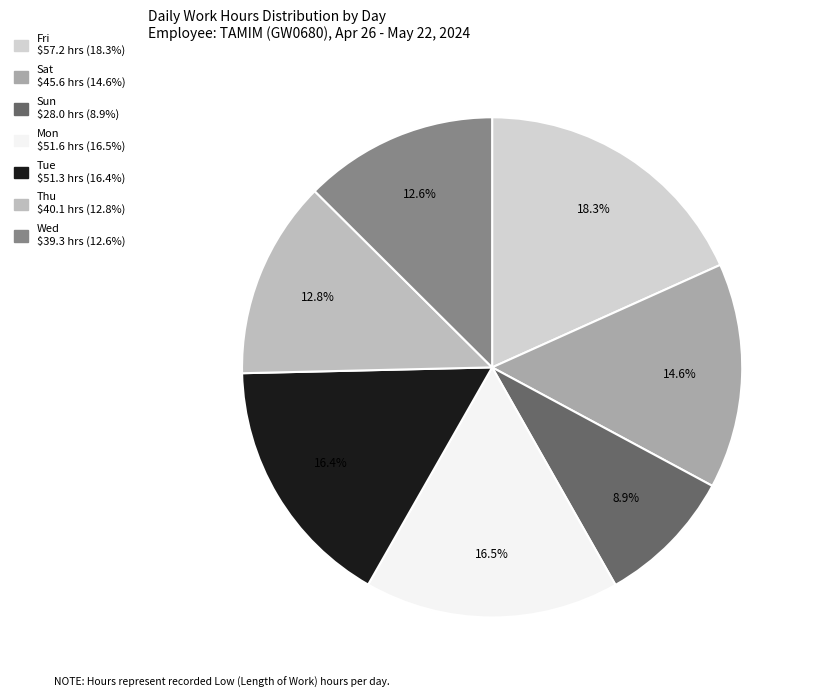

Count the number of slices in the pie.

7